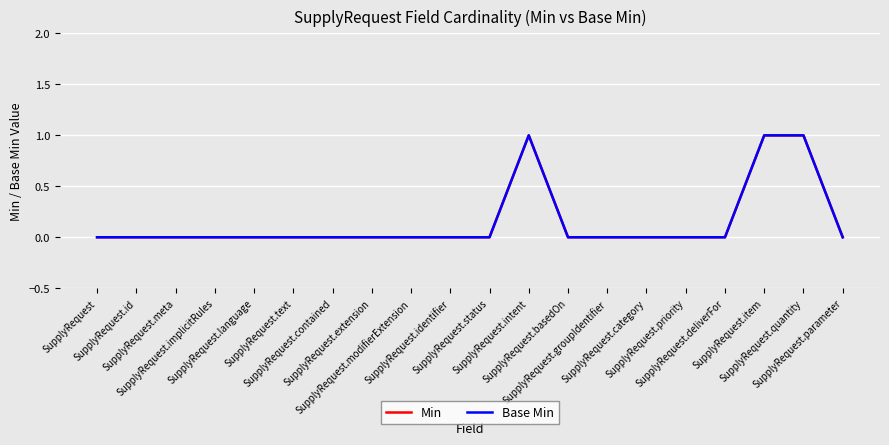

True or false: Min and Base Min cross at least once.

False